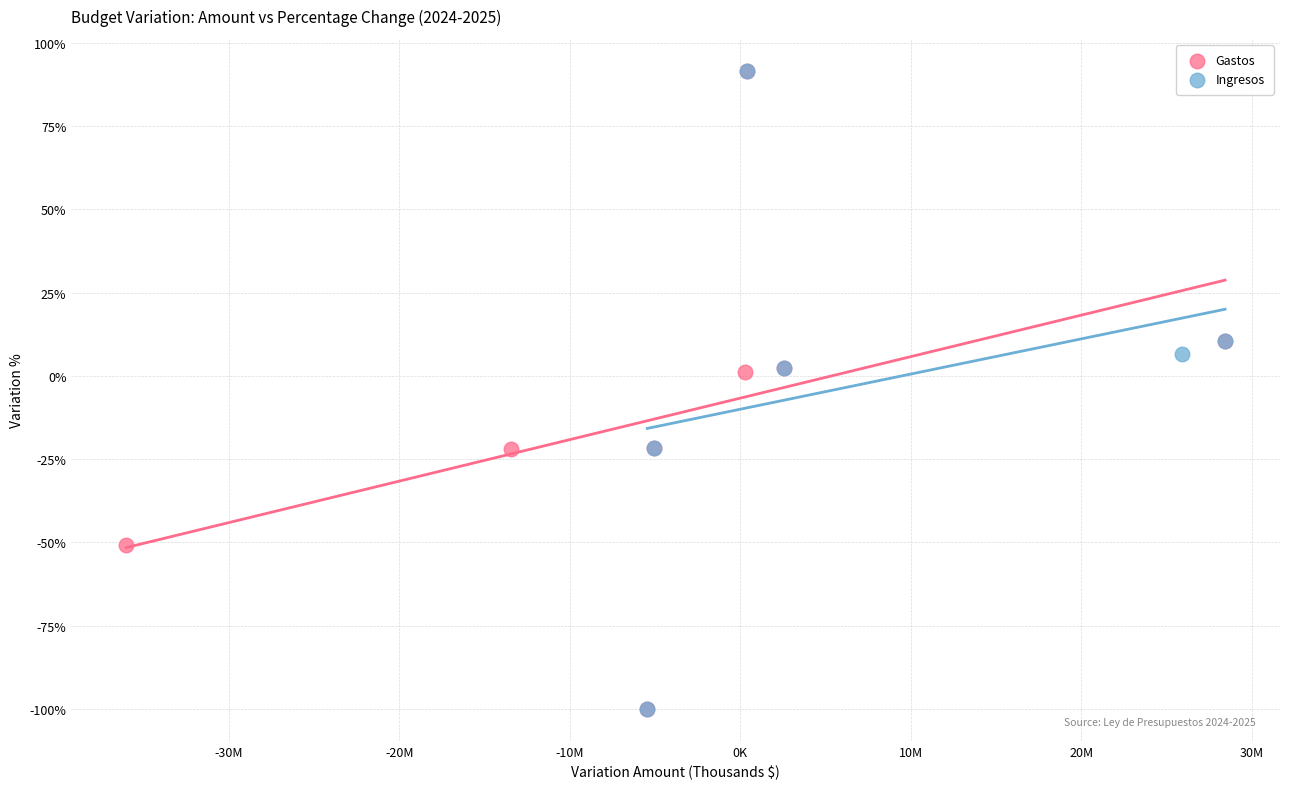

What are all the series names shown in the legend?

Gastos, Ingresos